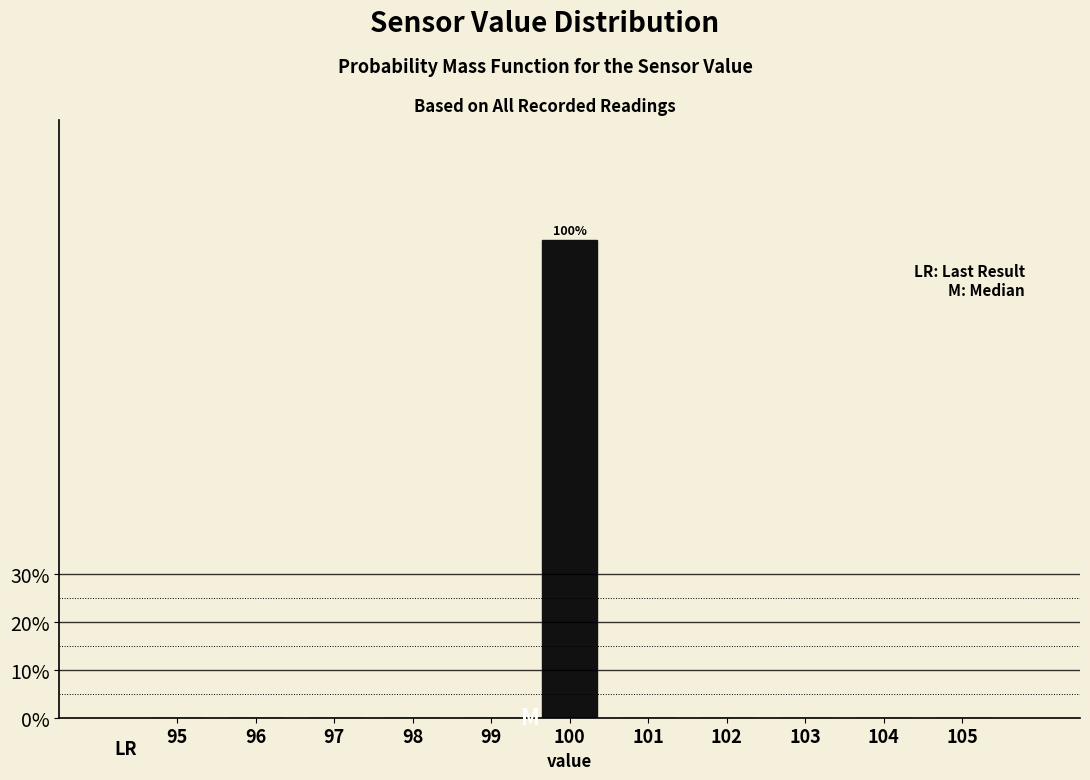

Reading left to right, what are all the values shown in this chart?

95=0	96=0	97=0	98=0	99=0	100=100	101=0	102=0	103=0	104=0	105=0